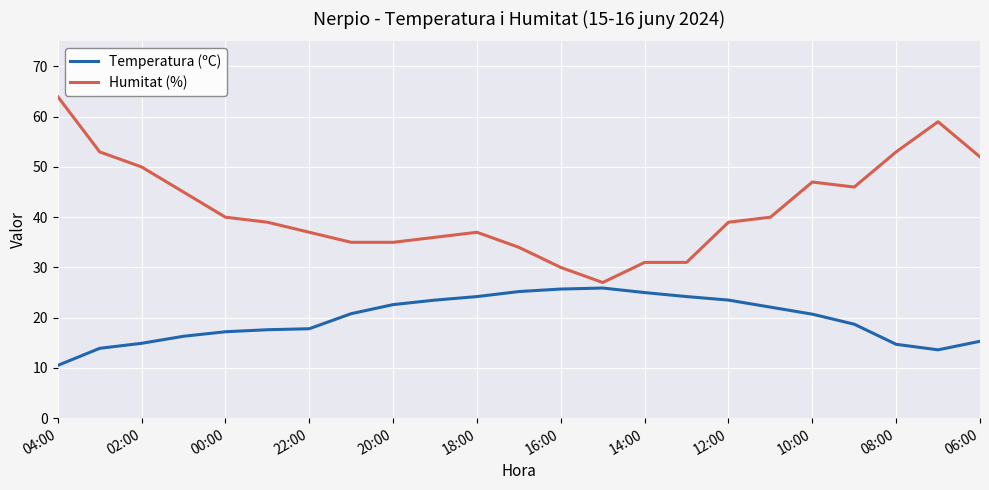

Does the chart display data point markers on the line(s)?

No